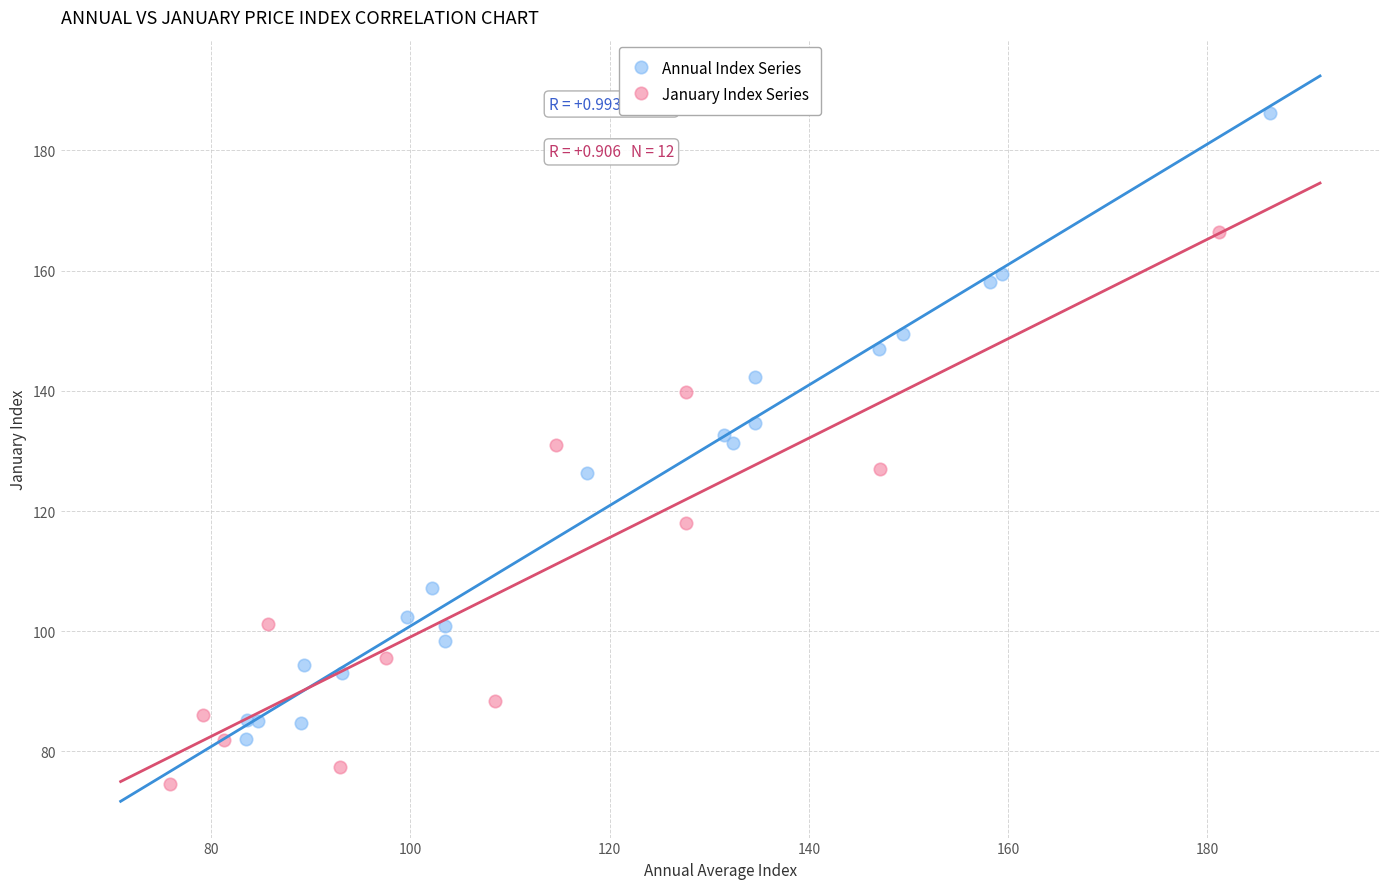

Which series has the widest spread of Y values?

Annual Index Series